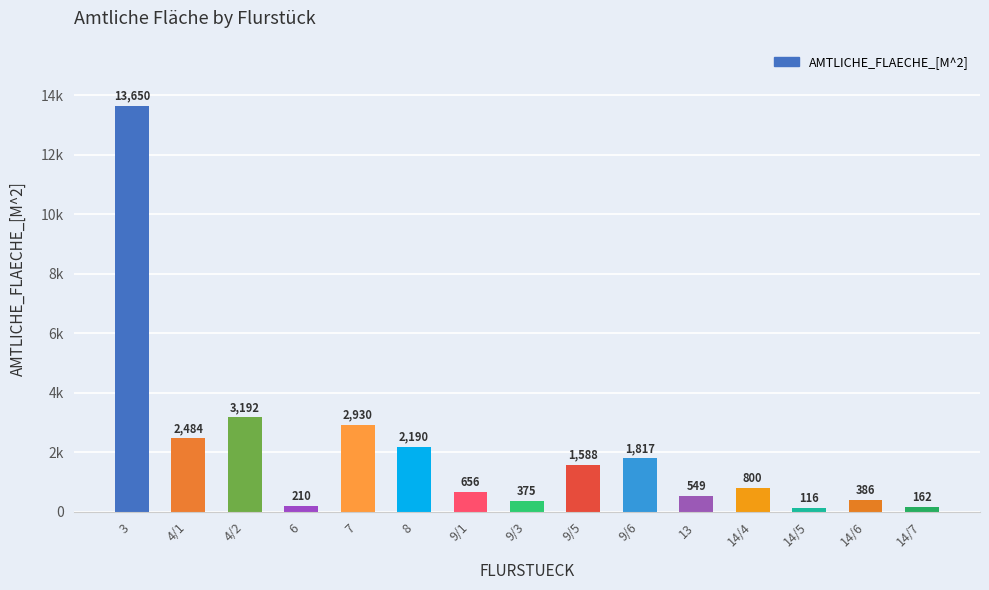

Does the chart contain any negative values?

No